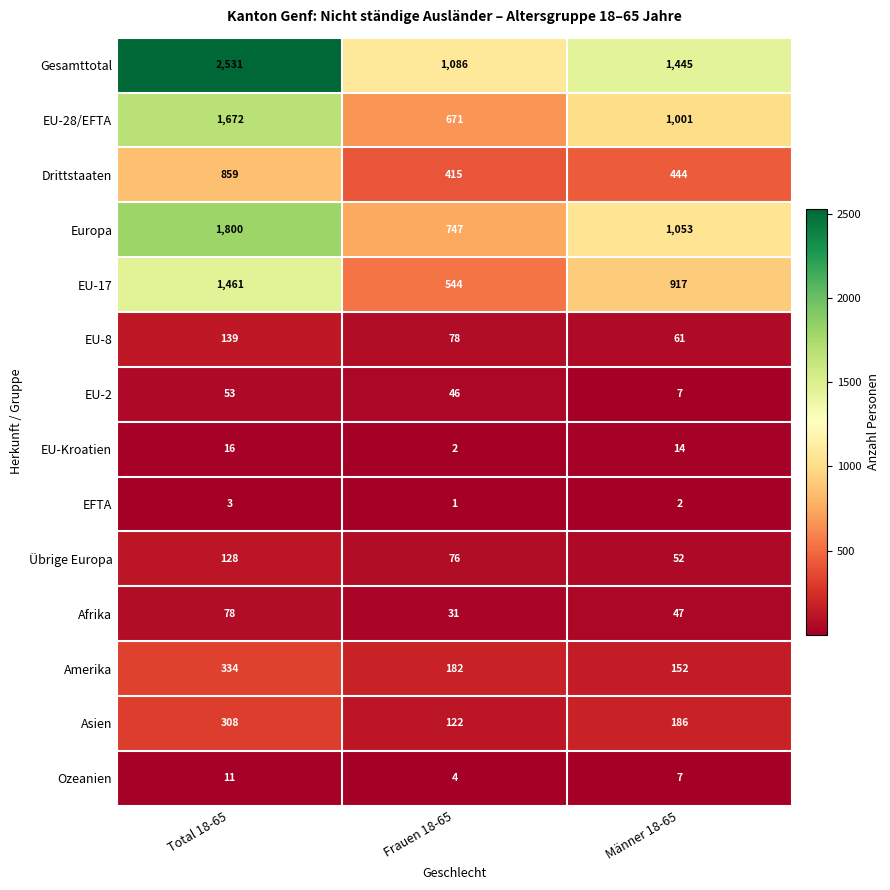

How many data points does each series have?

3